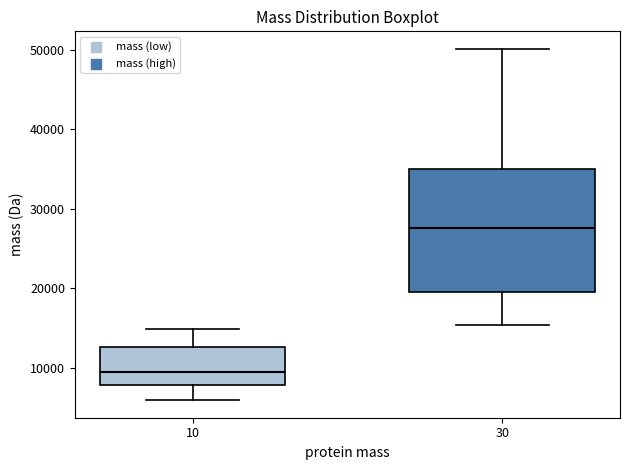

Reading left to right, read every box against the y-axis: the position of its median line, the range the box covers, and the ends of its whiskers. The values are not printed on the chart, so give them approximately, as read against the axis.

10: median 9000, box 8000 to 13000, whiskers 6000 to 15000
30: median 28000, box 20000 to 35000, whiskers 15000 to 50000